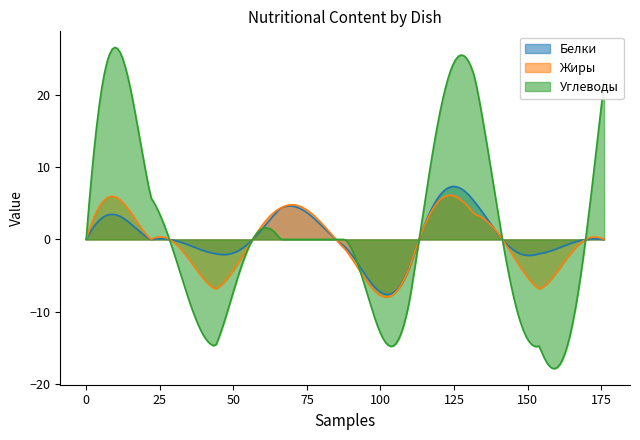

Does the chart have visible grid lines?

No